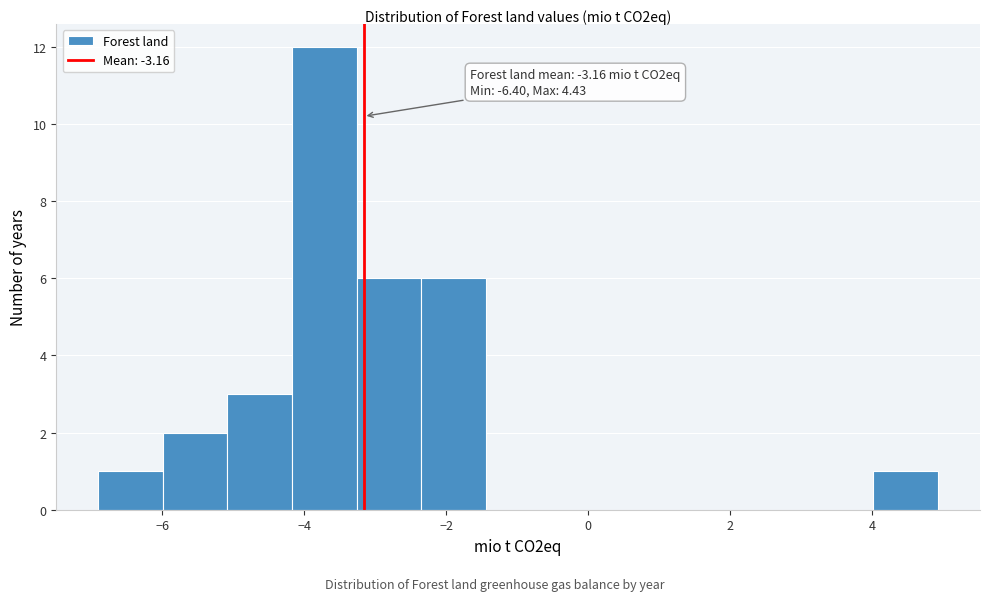

Which range on the x-axis has the tallest bar?

-4.2 to -3.2